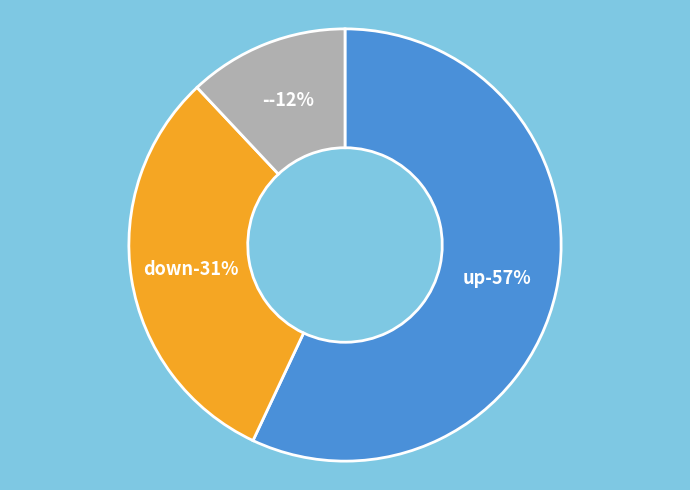

Is there a majority slice in this chart?

Yes